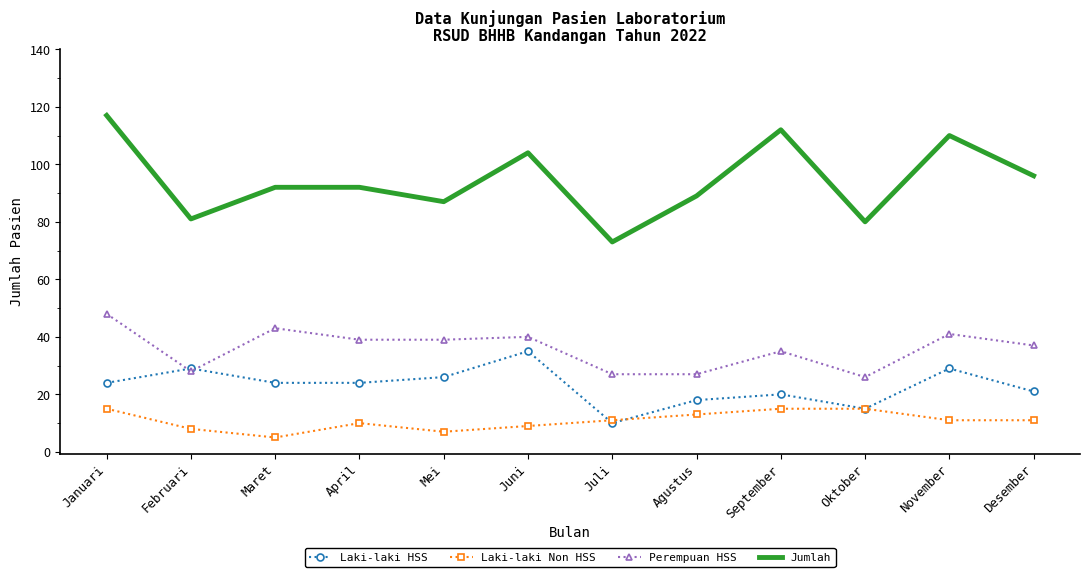

At which label does Jumlah reach its peak?

Januari